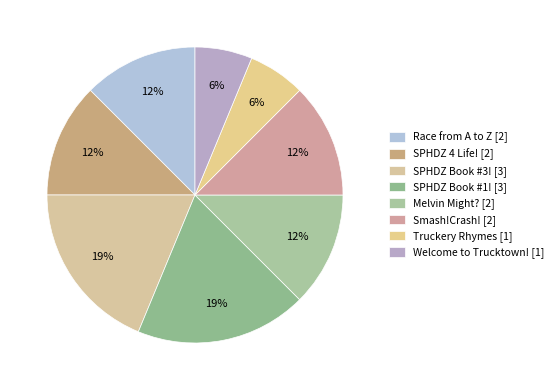

Is there any slice that represents more than half of the pie?

No